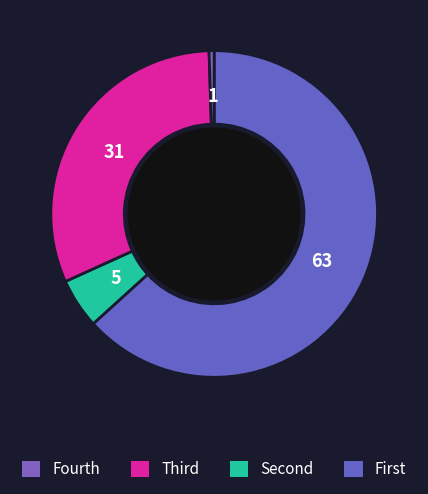

How many segments does this pie chart have?

4